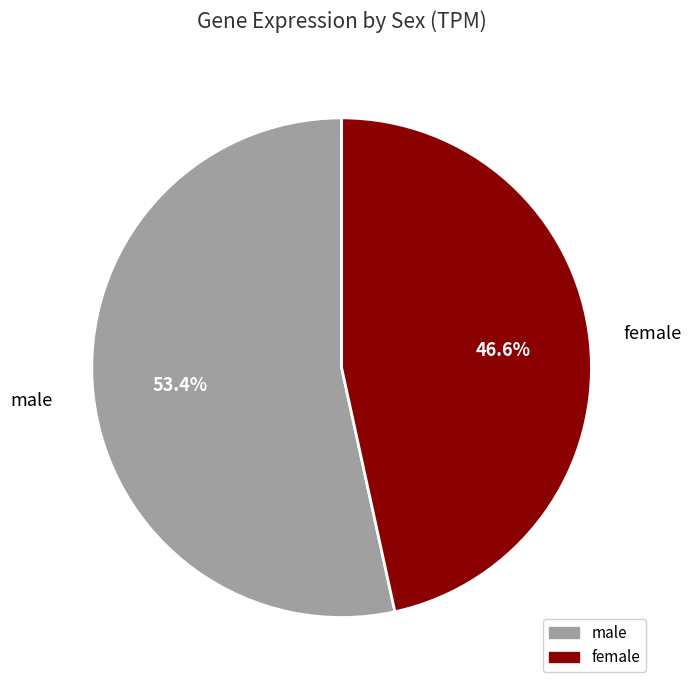

What is the ratio of the value at male to the value at female?

1.1